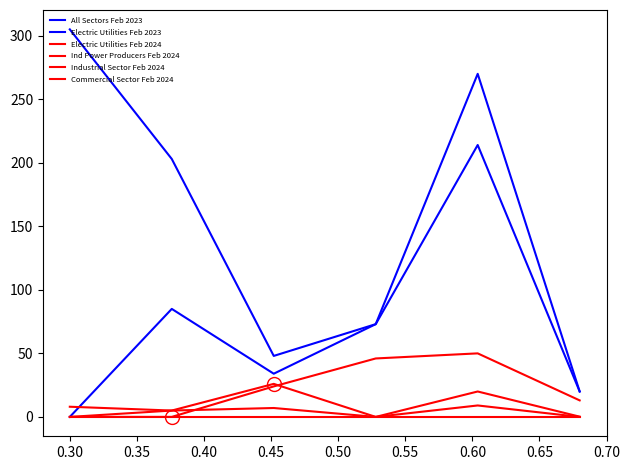

What is the minimum value for All Sectors Feb 2023?

20.0